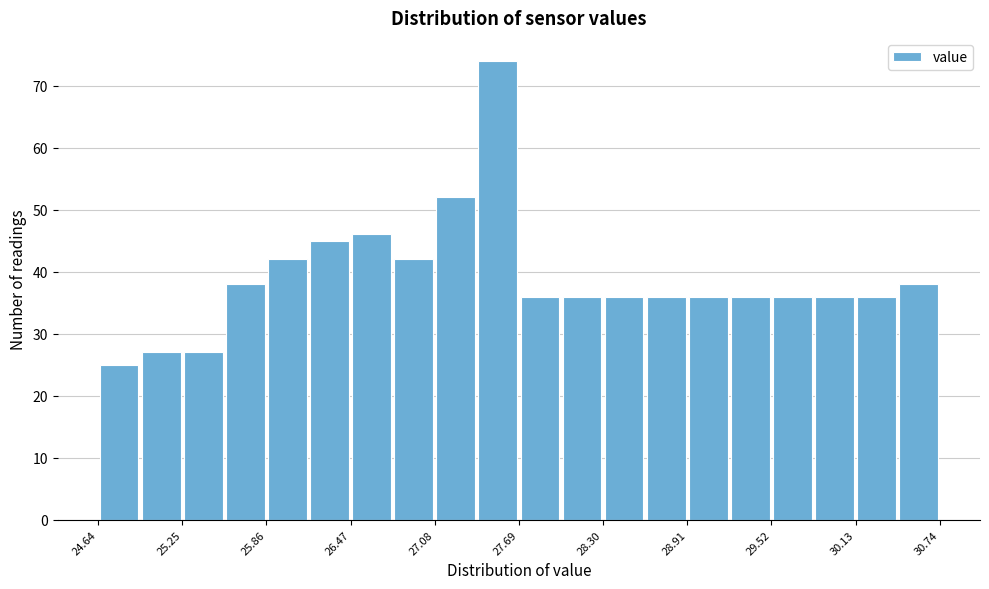

Read against the x-axis, roughly where is the centre of the tallest bar?

27.5